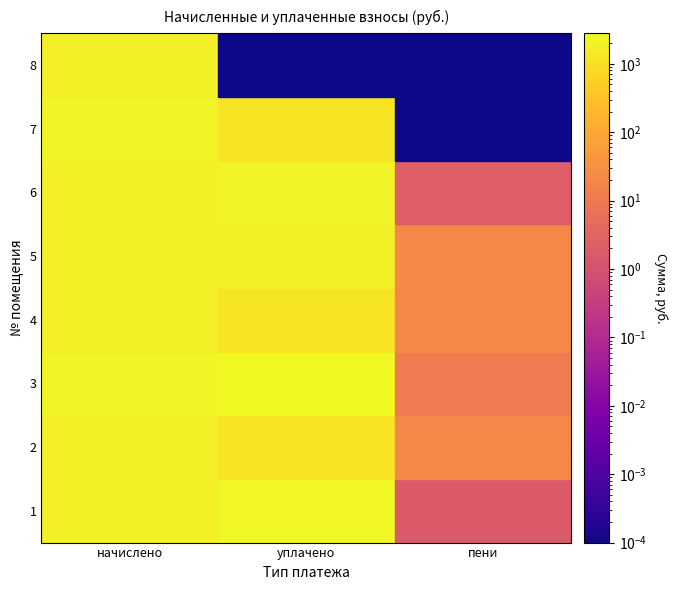

Between 2 and 3, which series saw the biggest shift?

3